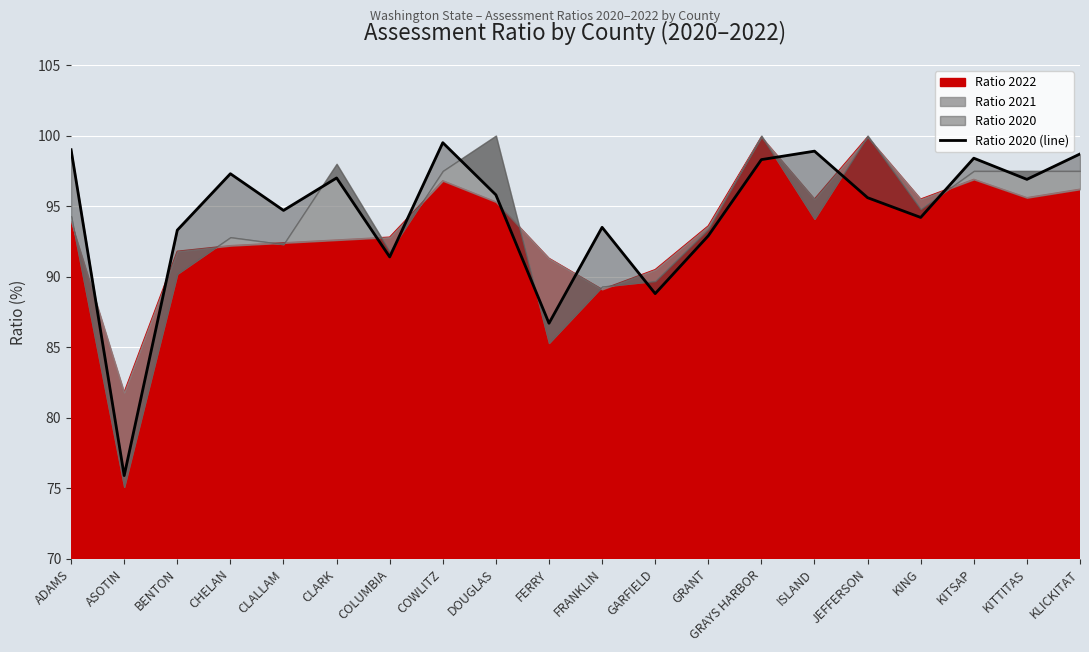

Which label corresponds to the largest value in the chart?

COWLITZ